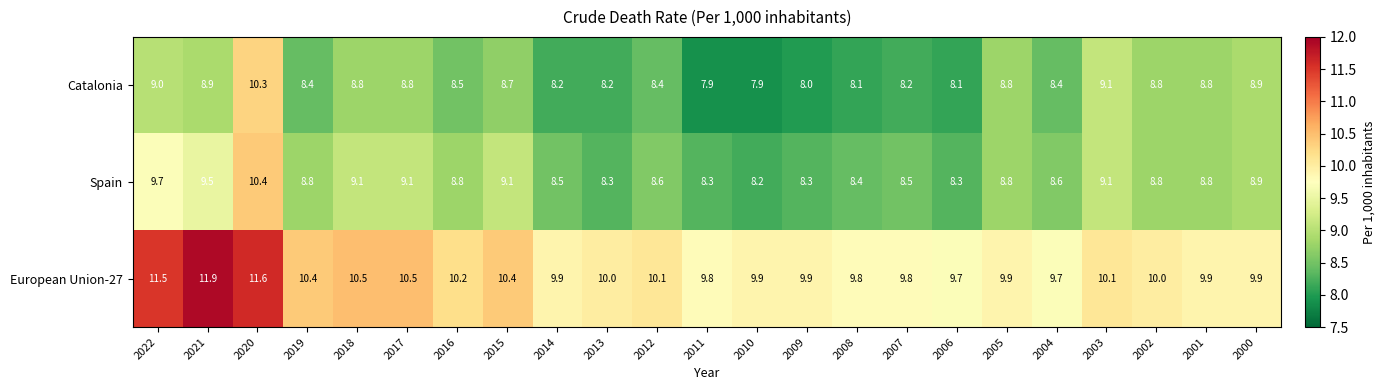

What is the average value of the European Union-27 series?

10.2